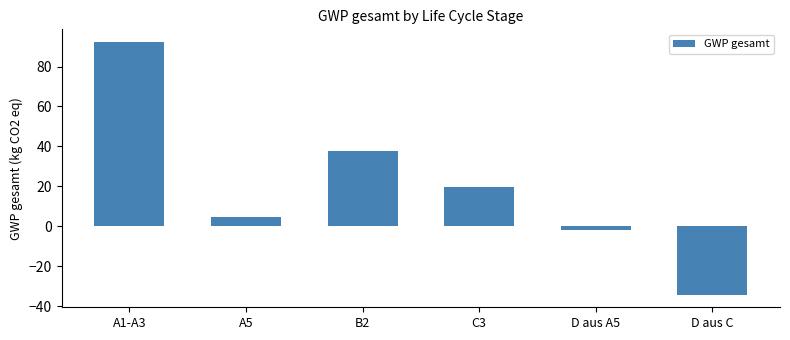

How many bars are there in total?

6